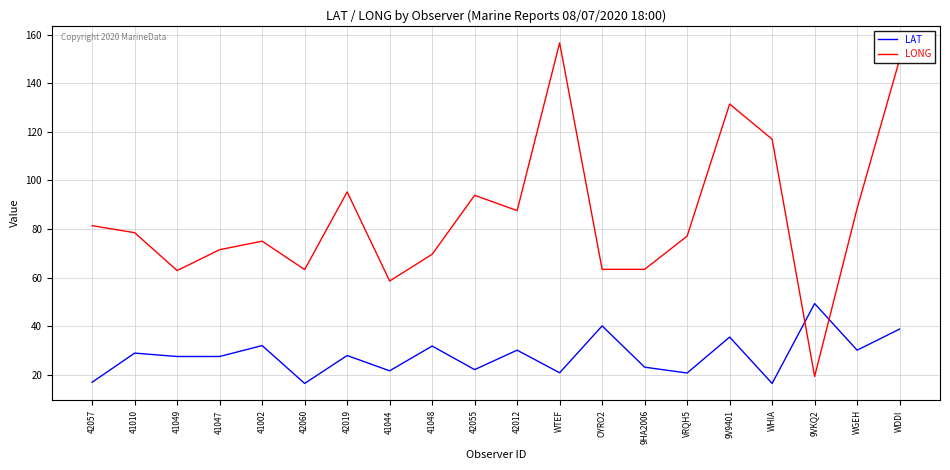

What is the total value across all series at 42060?

79.7